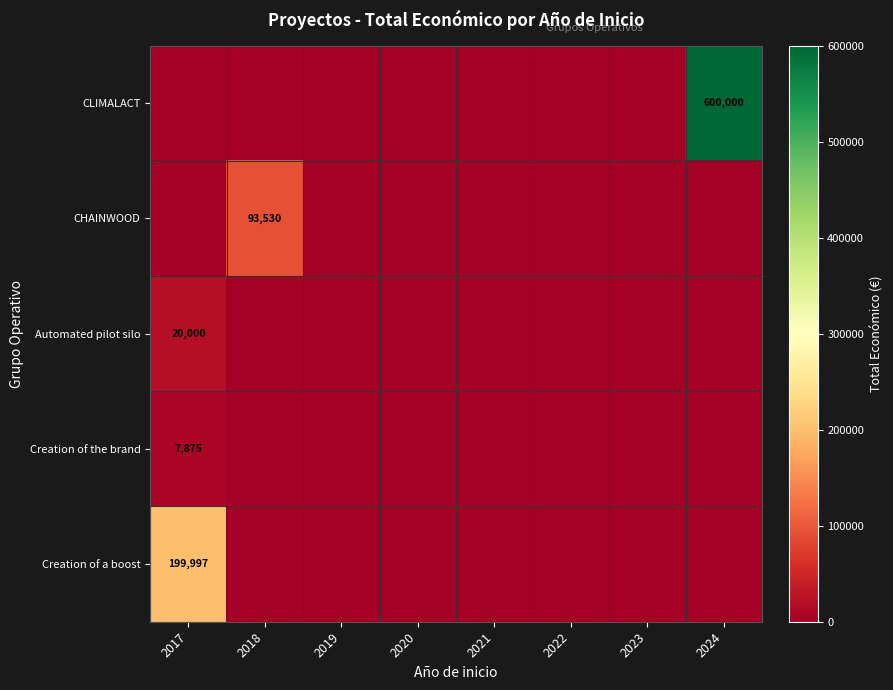

Which label corresponds to the largest value in the chart?

2024